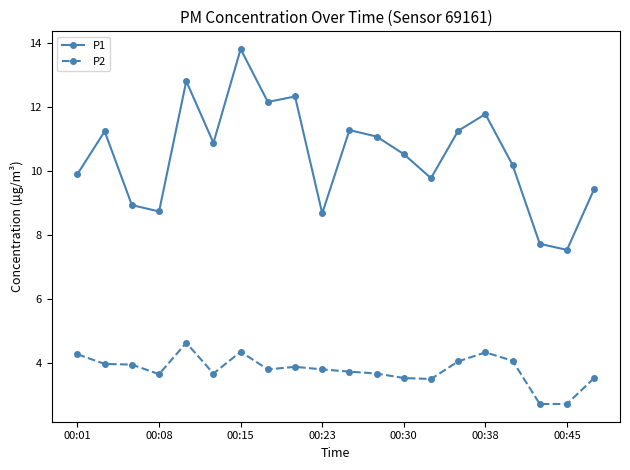

How many values in the P1 series are below 10?

8